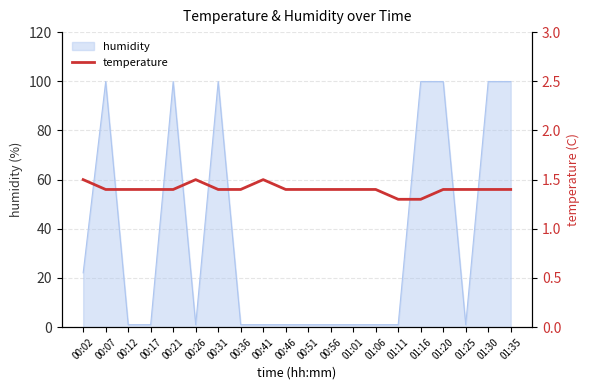

What is the label of the 16th point from the right?

00:21